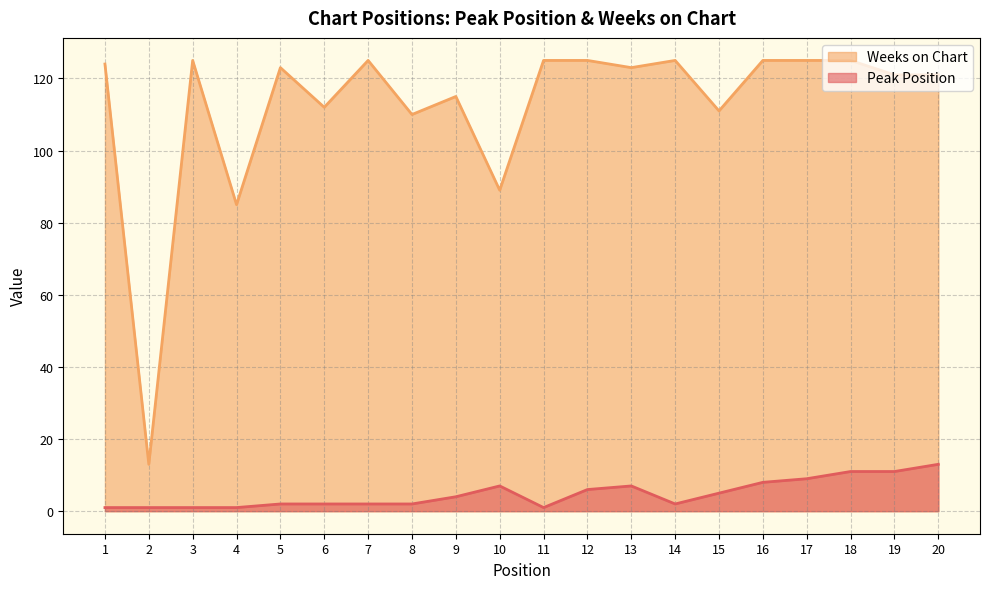

What is the minimum value for Weeks on Chart?

13